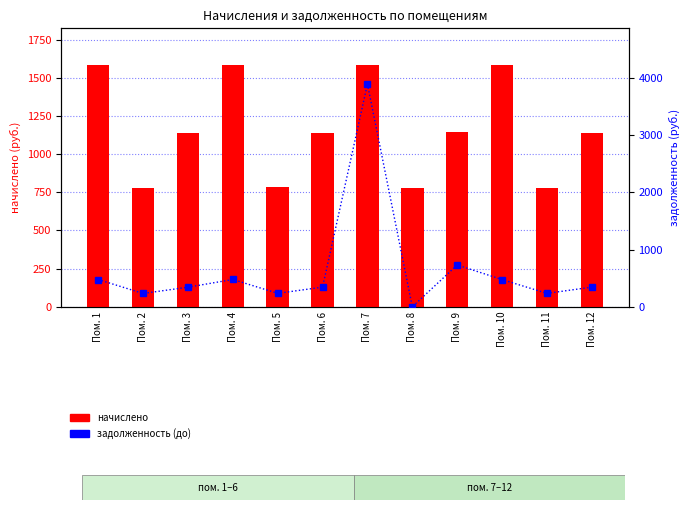

Which category has the lowest value across all series?

Пом. 8